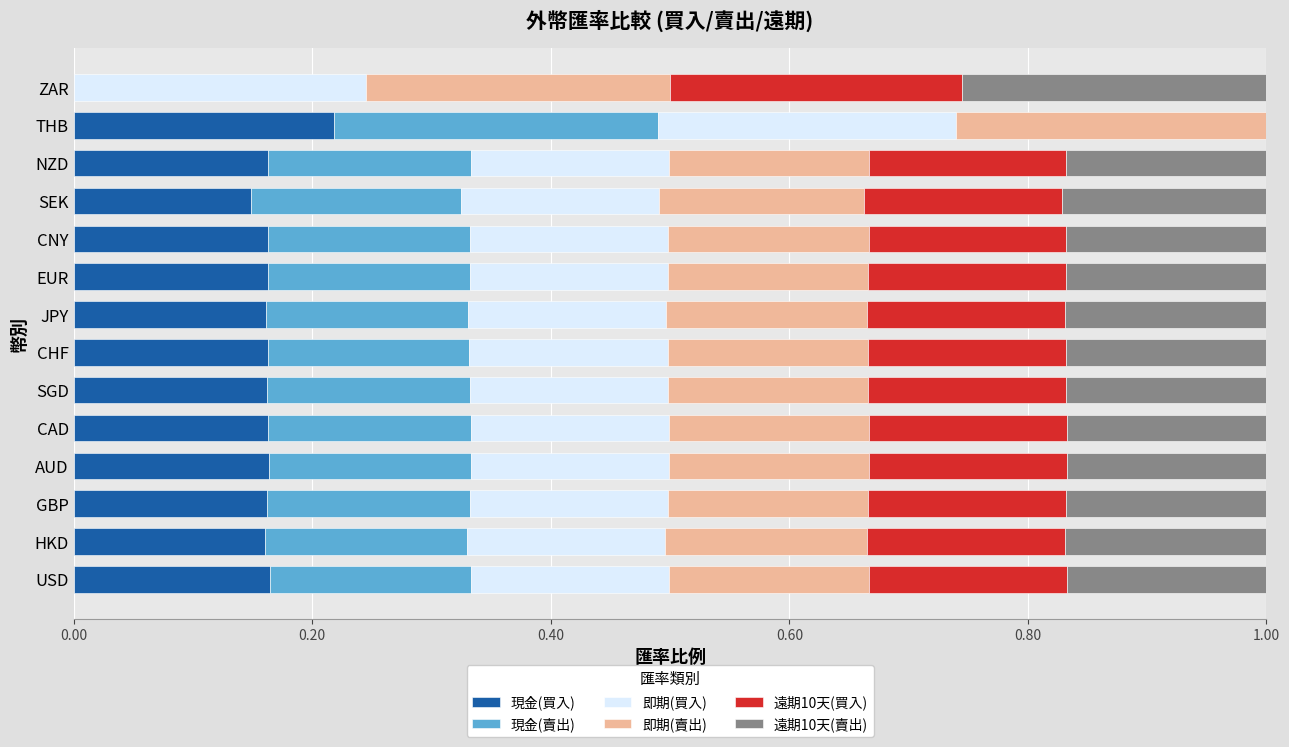

What is the total value across all series at CAD?

1.0